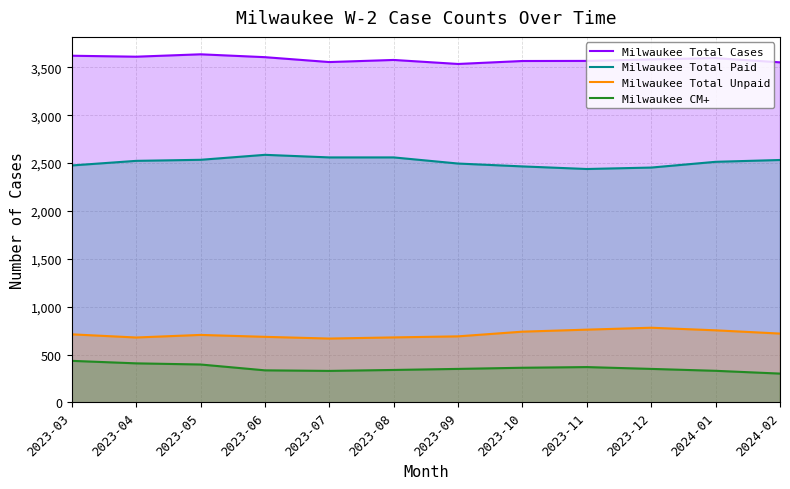

At which label is Milwaukee Total Cases closest to 3585?

2023-12